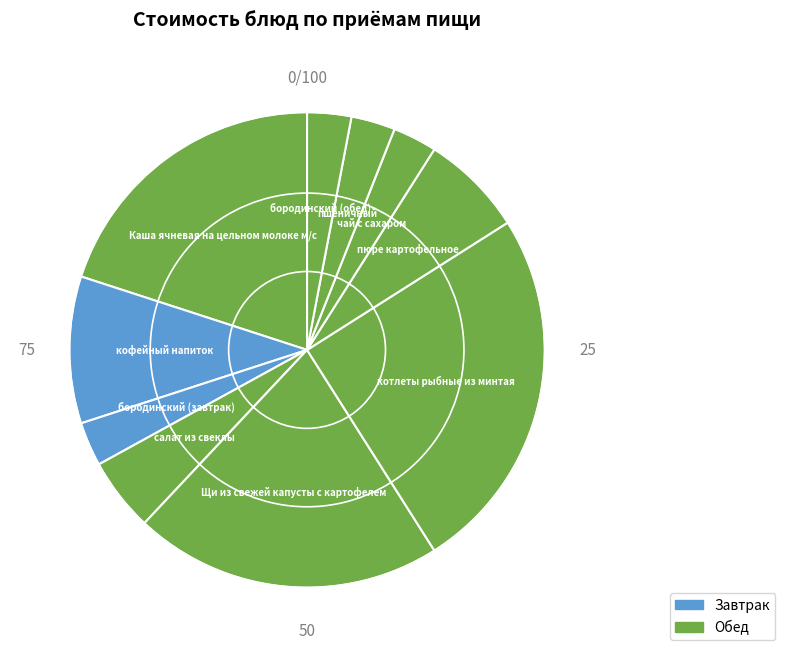

How many slices are in this pie chart?

10